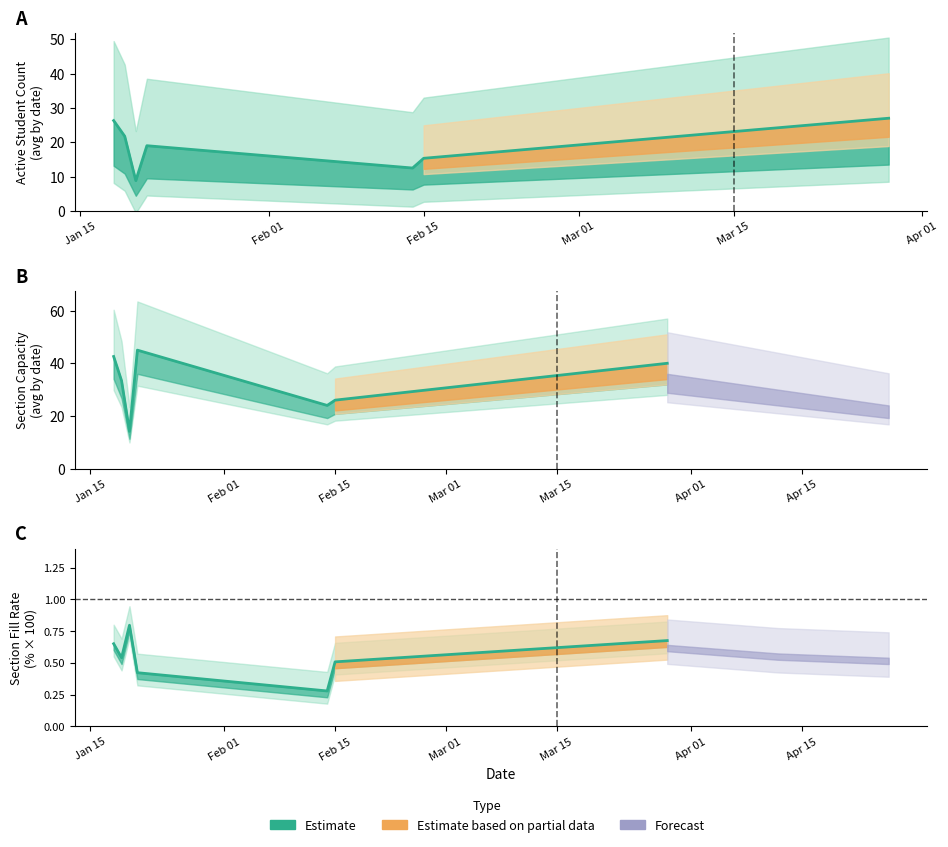

The Active Student Count series shows 10.8 at 24. True or false?

False